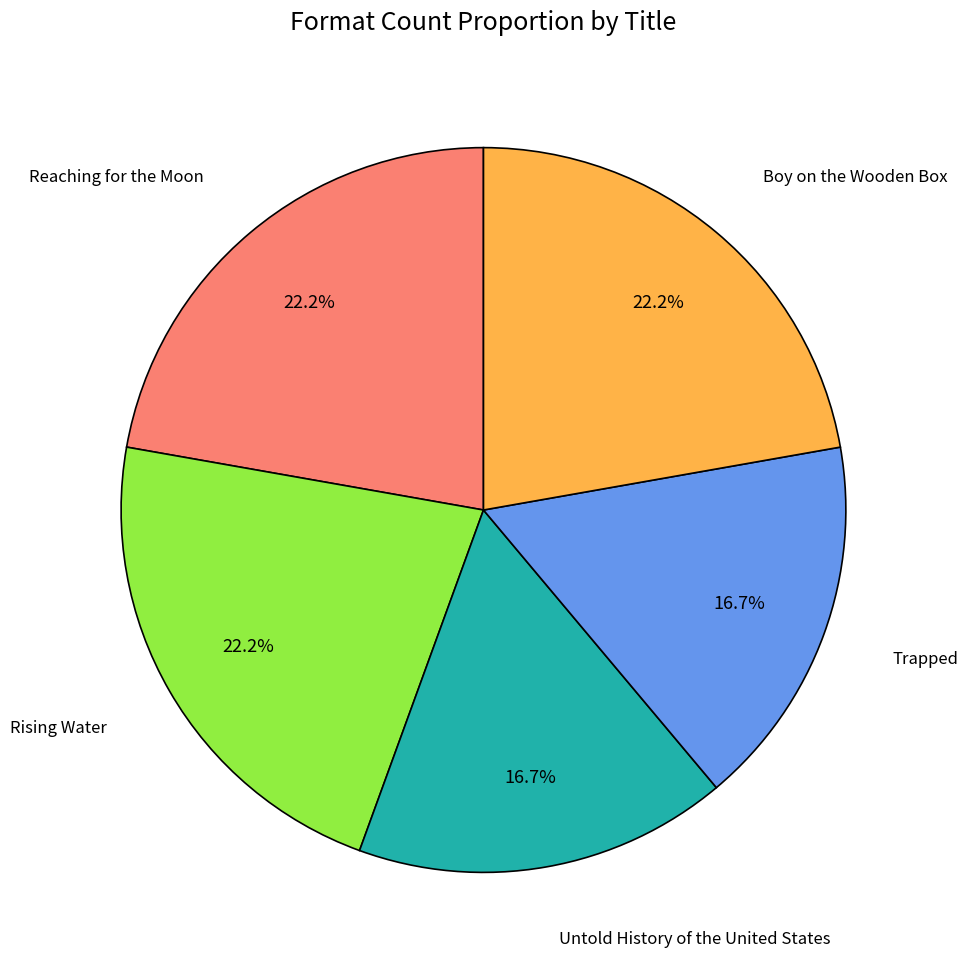

Combined, do Untold History of the United States and Boy on the Wooden Box account for over 50%?

No